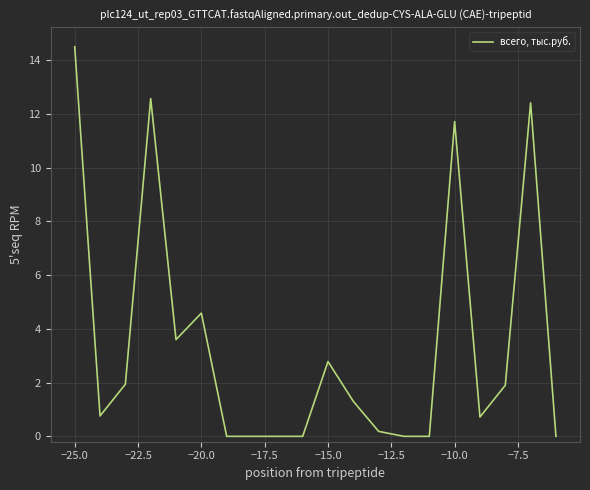

What is the maximum value shown in the chart?

14.5